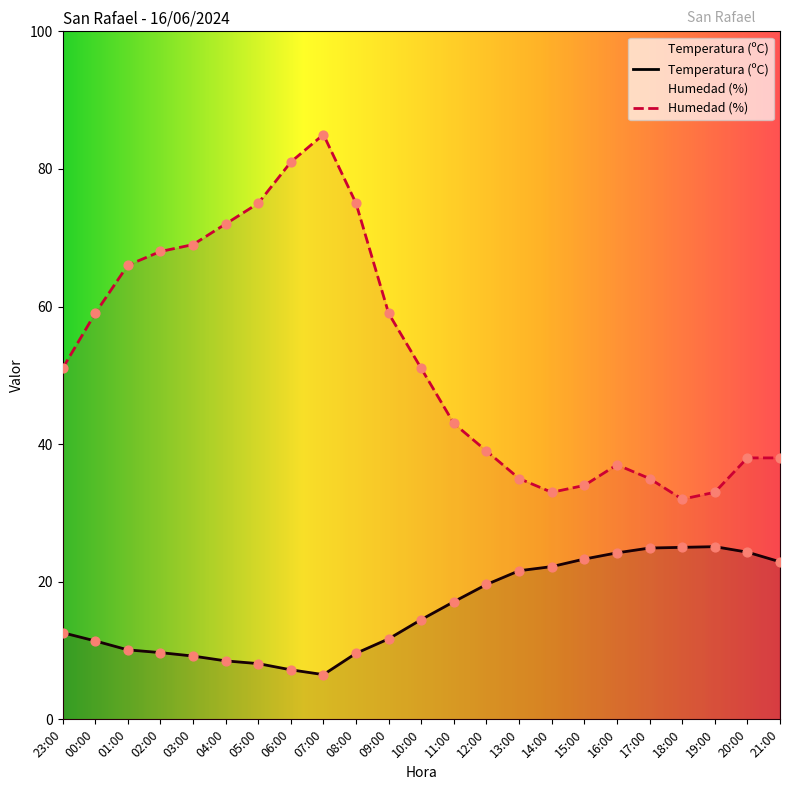

Which series has the largest Y range (max minus min)?

Humedad (%)